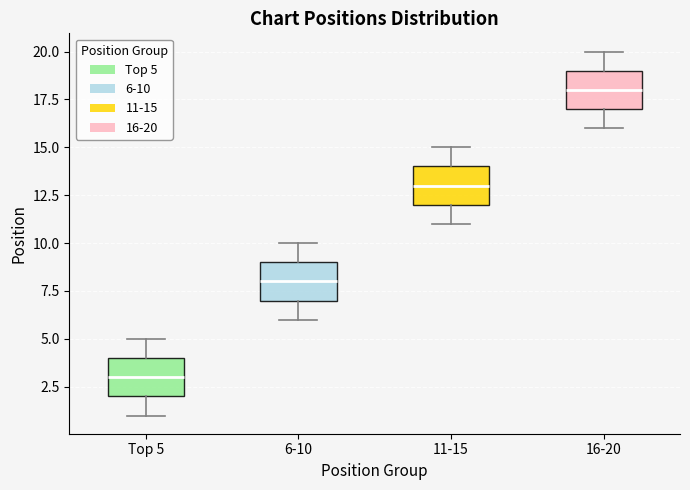

Reading left to right, read every box against the y-axis: the position of its median line, the range the box covers, and the ends of its whiskers. The values are not printed on the chart, so give them approximately, as read against the axis.

Top 5: median 3, box 2 to 4, whiskers 1 to 5
6-10: median 8, box 7 to 9, whiskers 6 to 10
11-15: median 13, box 12 to 14, whiskers 11 to 15
16-20: median 18, box 17 to 19, whiskers 16 to 20